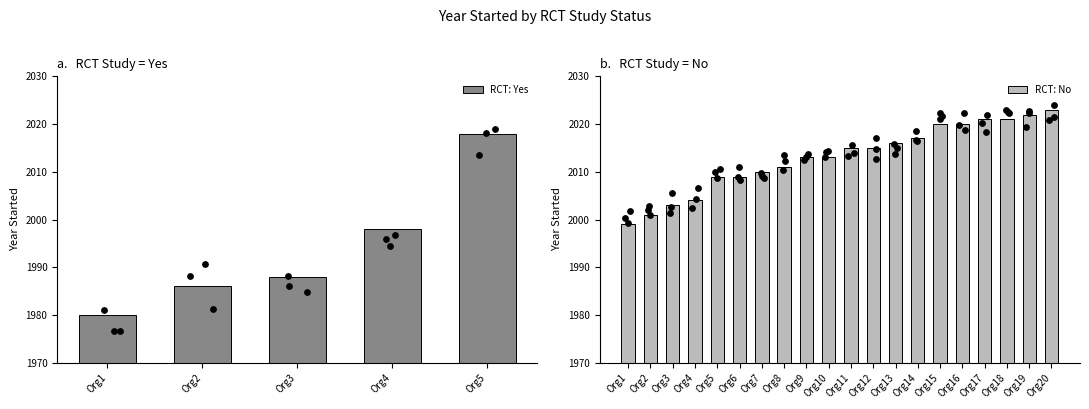

What is the lowest value of the RCT: Yes series?

1980